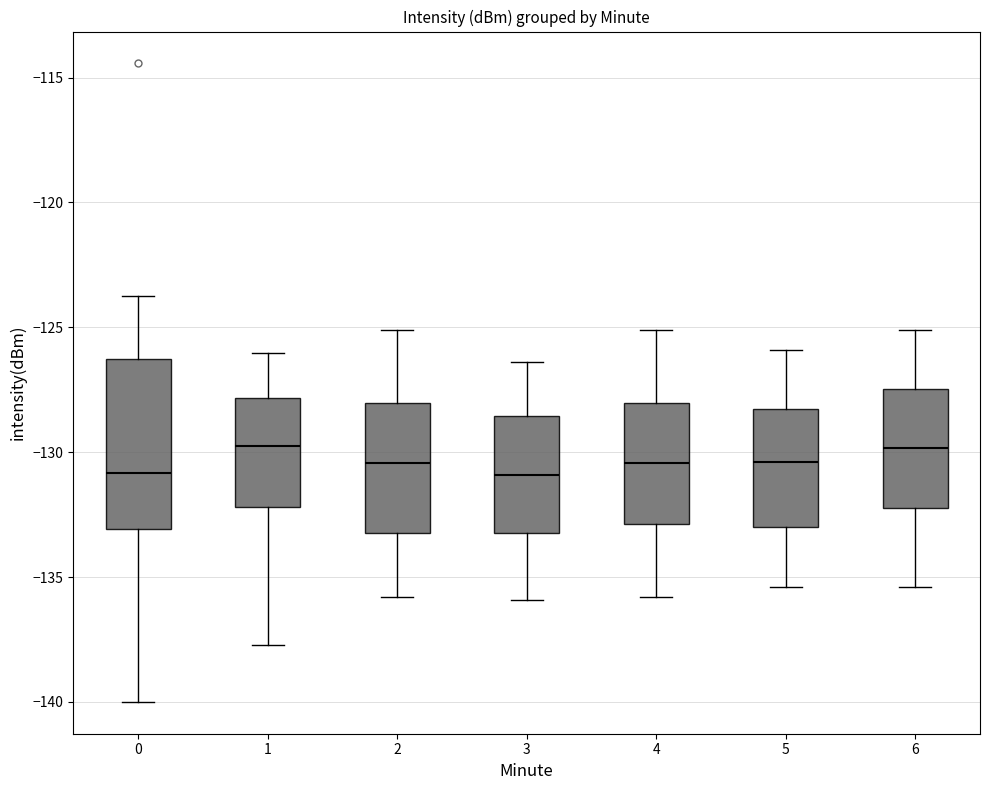

Reading left to right, read every box against the y-axis: the position of its median line, the range the box covers, and the ends of its whiskers. The values are not printed on the chart, so give them approximately, as read against the axis.

0: median -131.0, box -133.0 to -126.5, whiskers -140.0 to -123.5
1: median -130.0, box -132.0 to -128.0, whiskers -137.5 to -126.0
2: median -130.5, box -133.0 to -128.0, whiskers -136.0 to -125.0
3: median -131.0, box -133.0 to -128.5, whiskers -136.0 to -126.5
4: median -130.5, box -133.0 to -128.0, whiskers -136.0 to -125.0
5: median -130.5, box -133.0 to -128.5, whiskers -135.5 to -126.0
6: median -130.0, box -132.0 to -127.5, whiskers -135.5 to -125.0